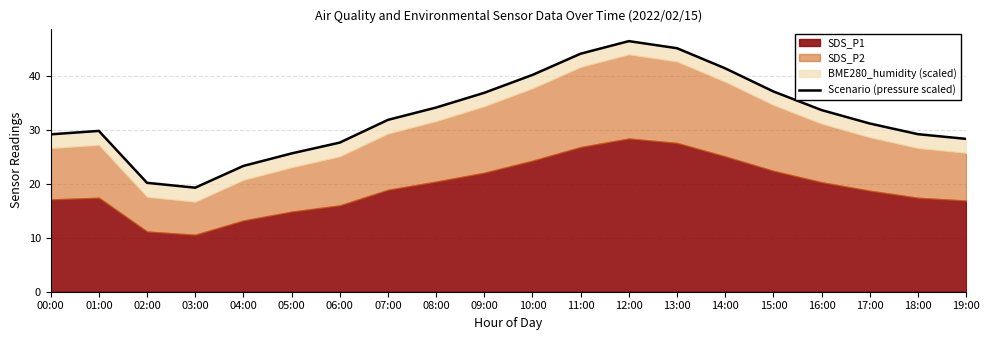

What is the sum of the values at 16:00 and 15:00?

70.9